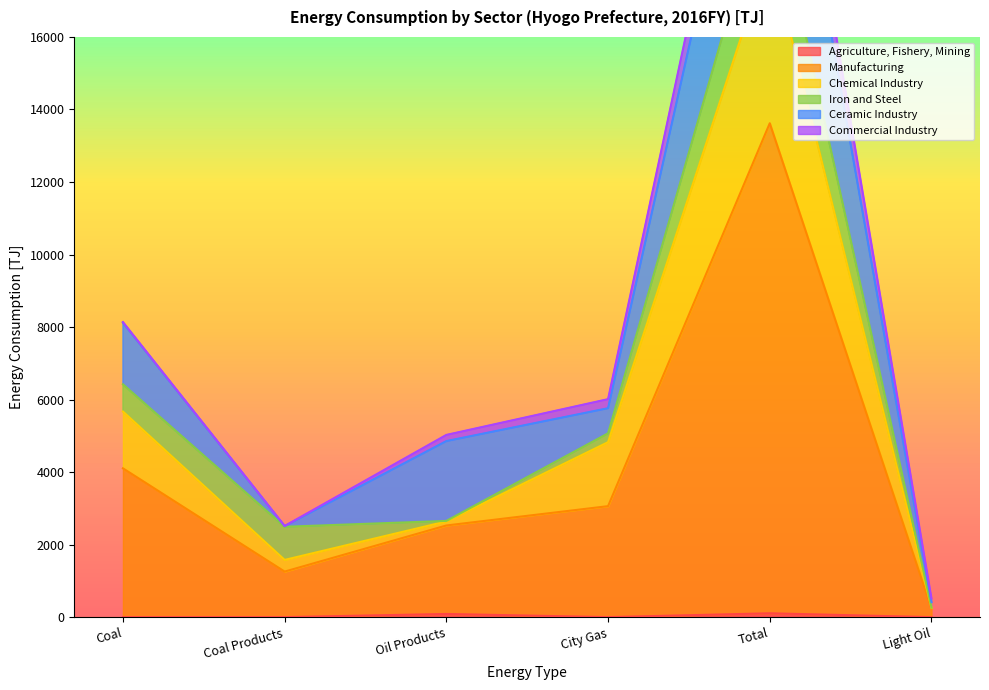

Is it true that Agriculture, Fishery, Mining equals 0.0 at City Gas?

True